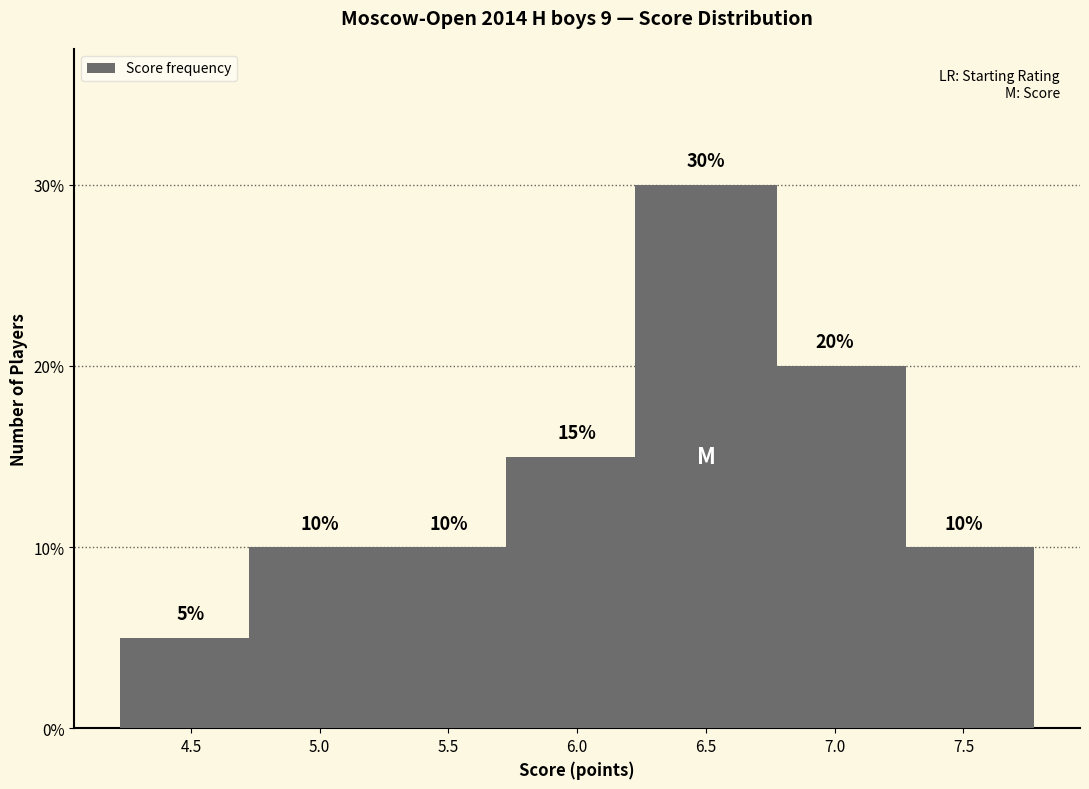

What is the label of the 7th bar from the right?

4.5